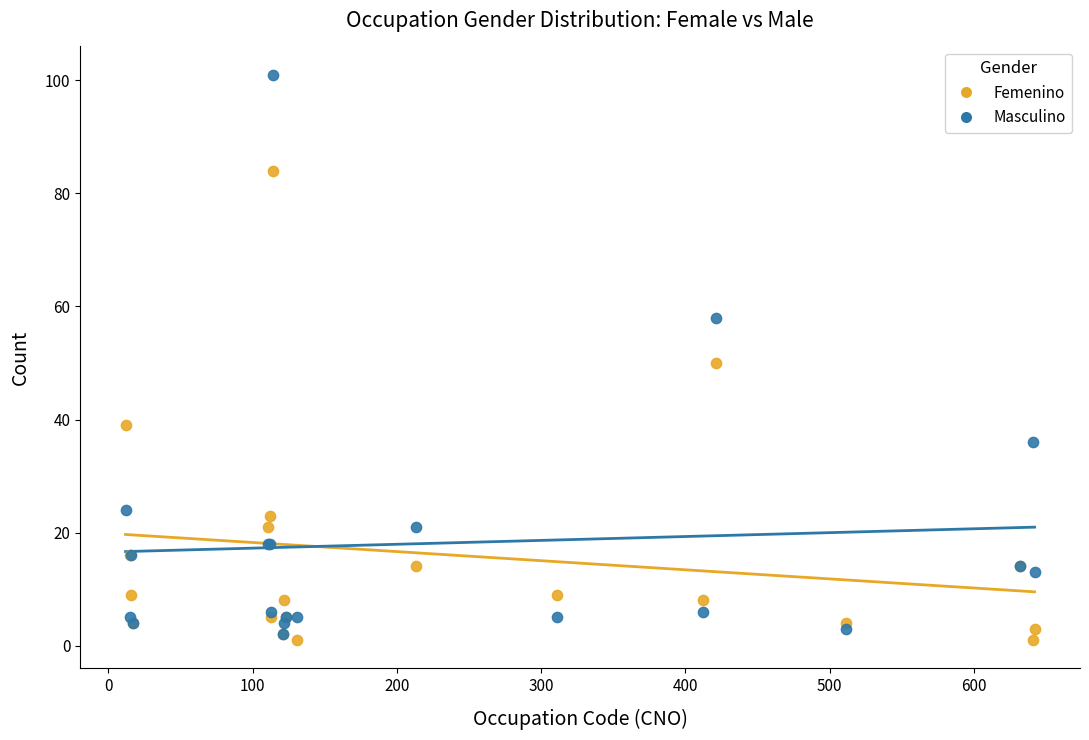

What are all the series names shown in the legend?

Femenino, Masculino